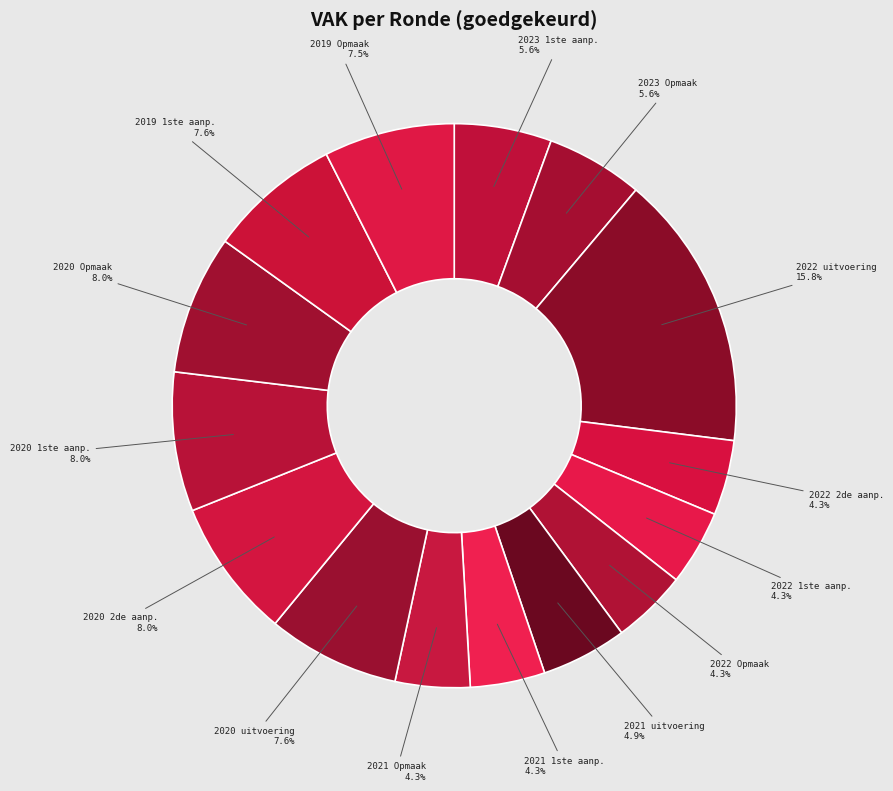

Is 2022 1ste aanp. the majority of the pie?

No